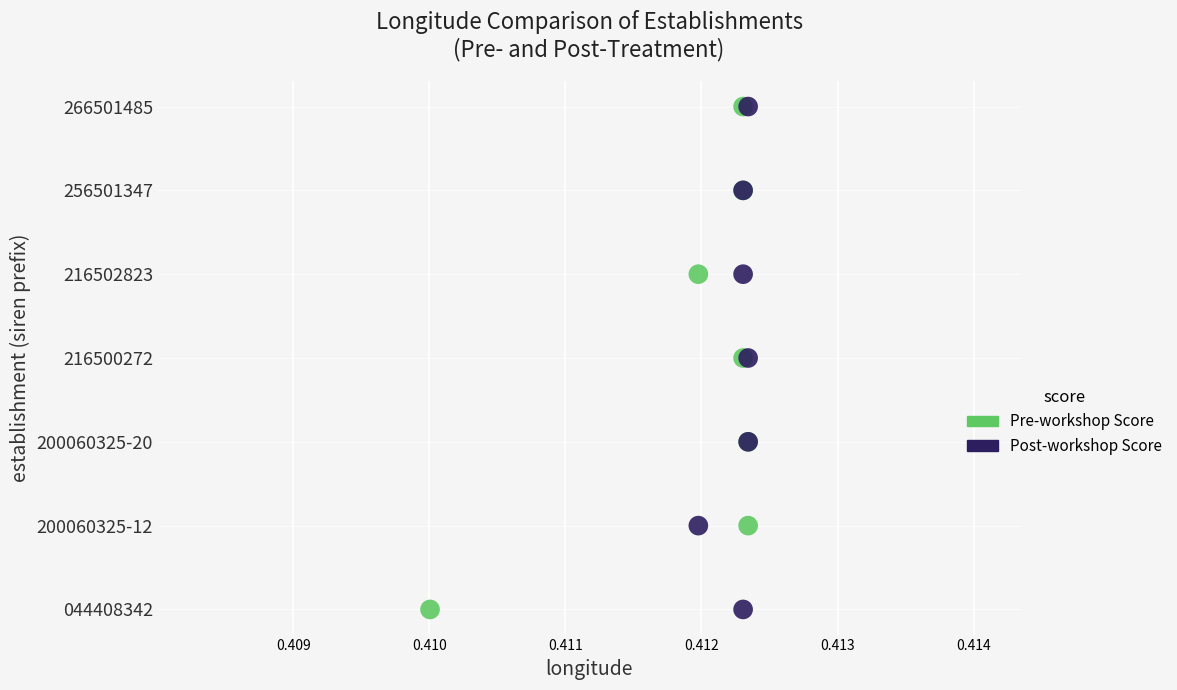

What are all the series names shown in the legend?

Pre-workshop Score, Post-workshop Score